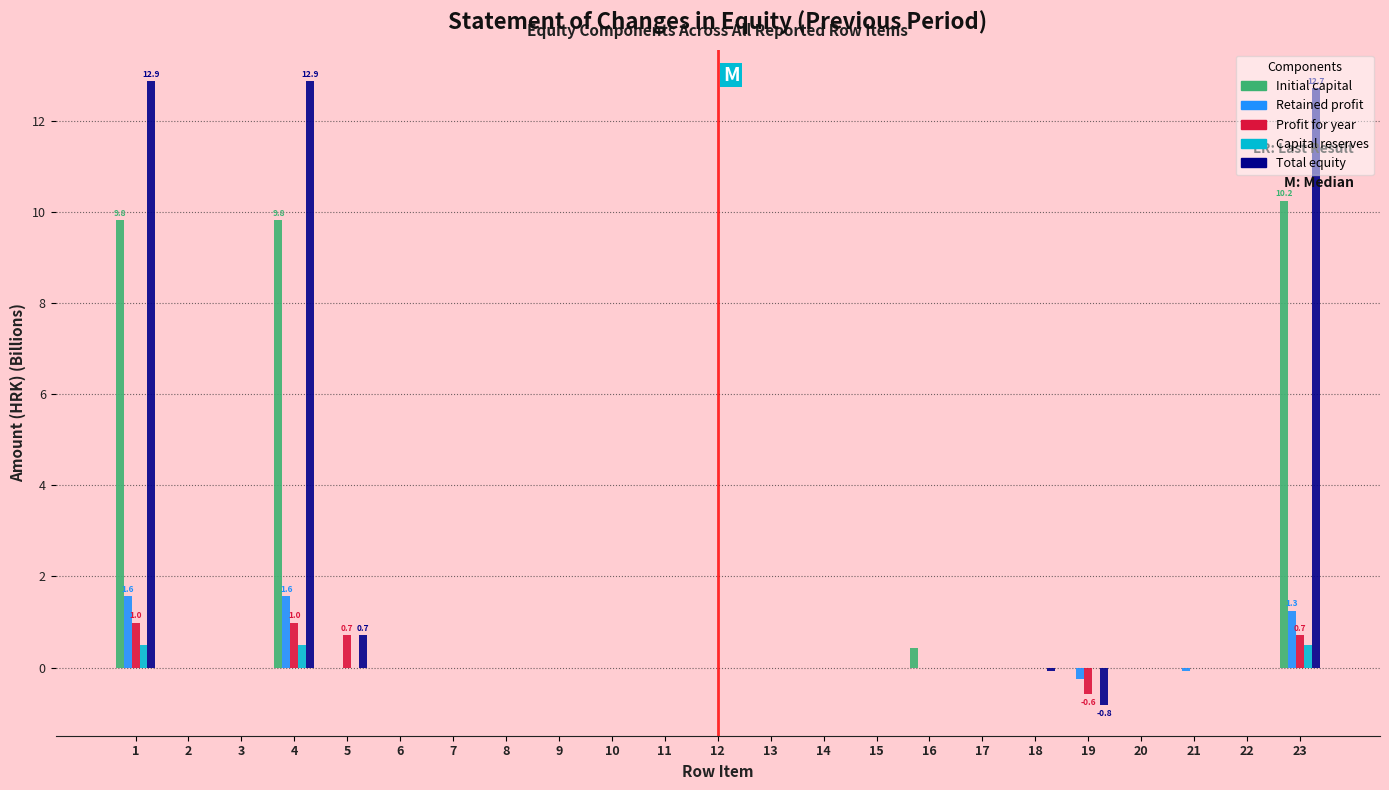

Where is Total equity nearest to the value 6?

5